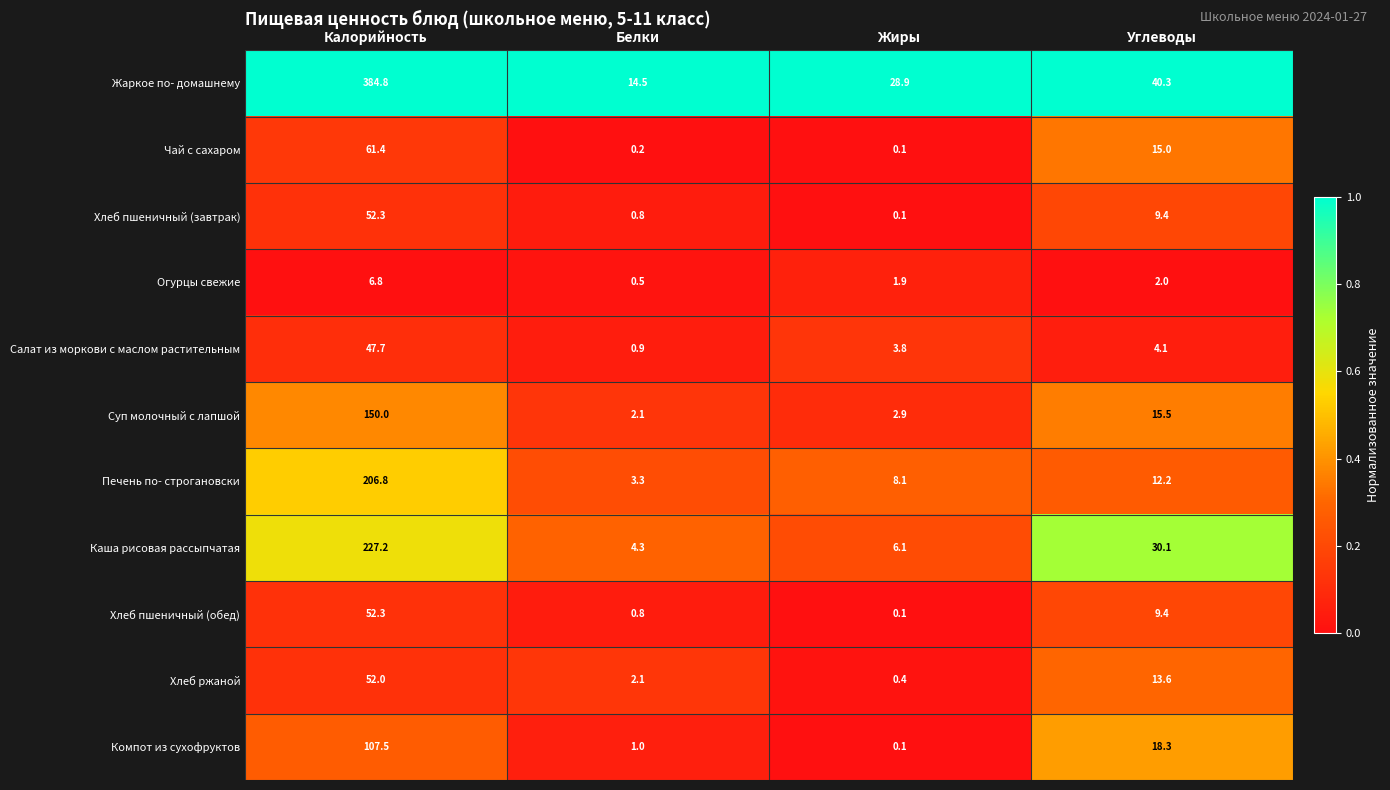

Count the number of categories in the chart.

4